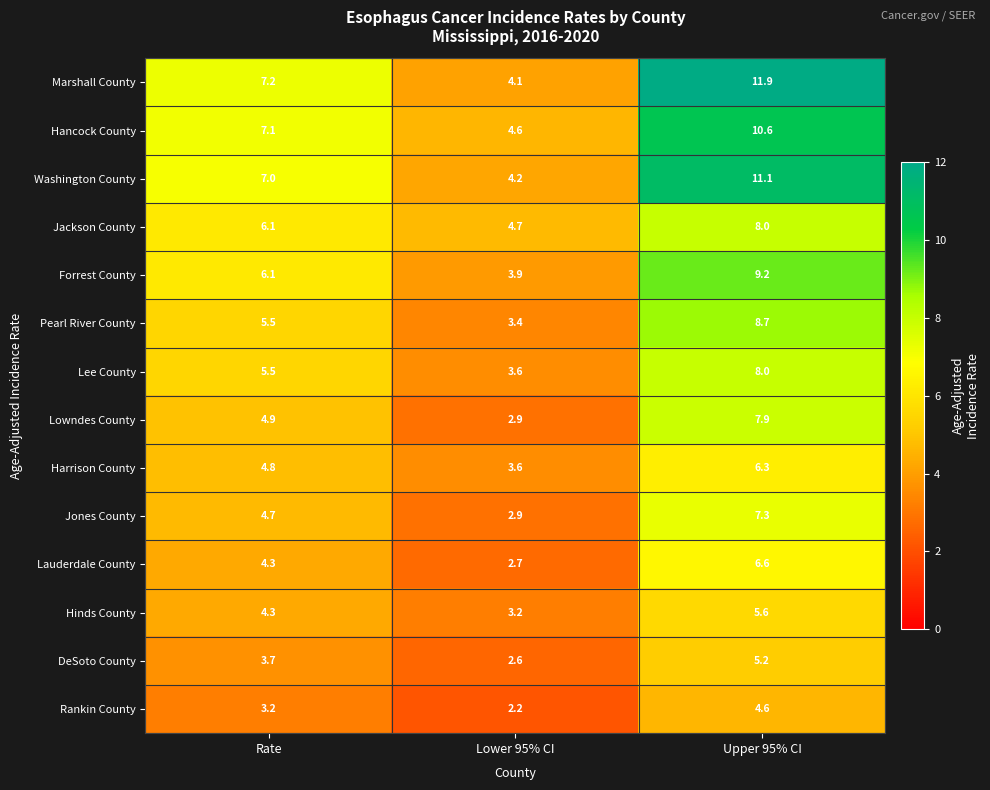

Count the number of data series in this chart.

14